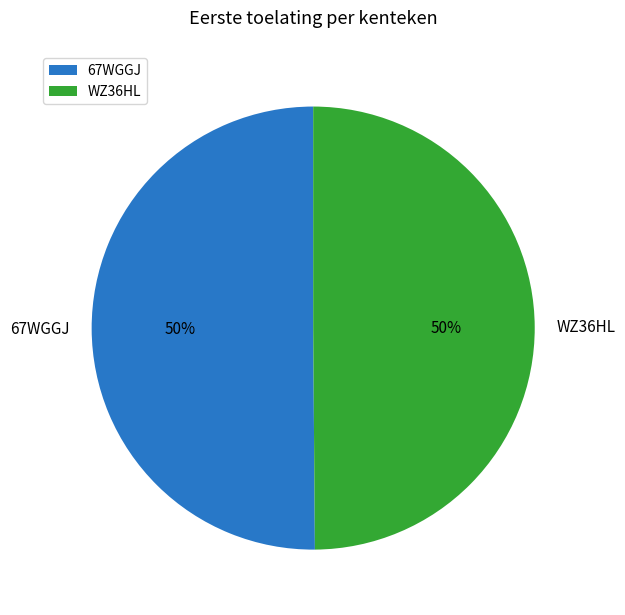

Do 67WGGJ and WZ36HL together represent more than half of the pie?

Yes